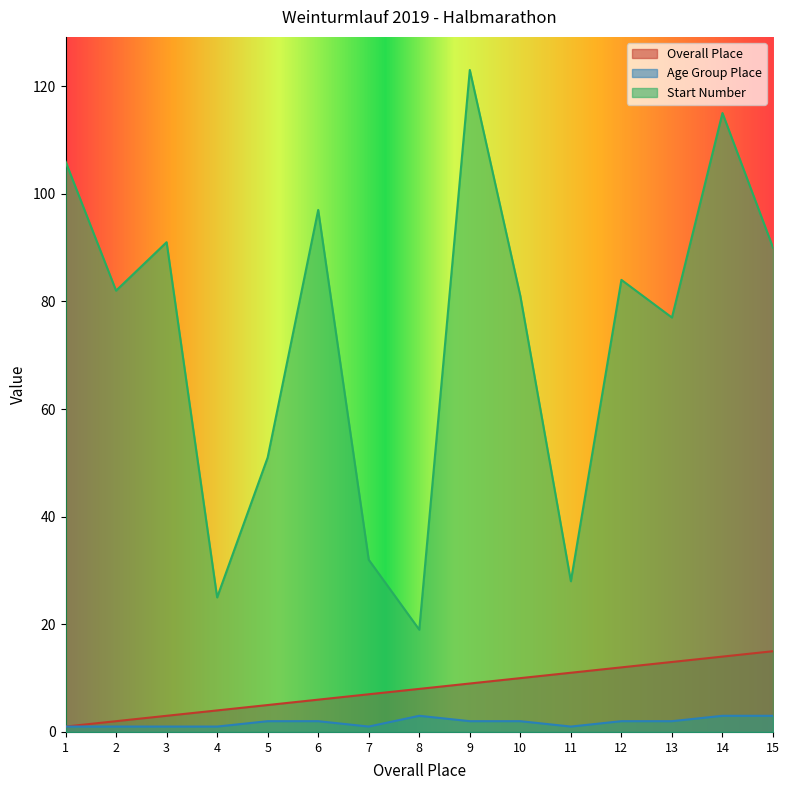

What is the highest value of the Start Number series?

123